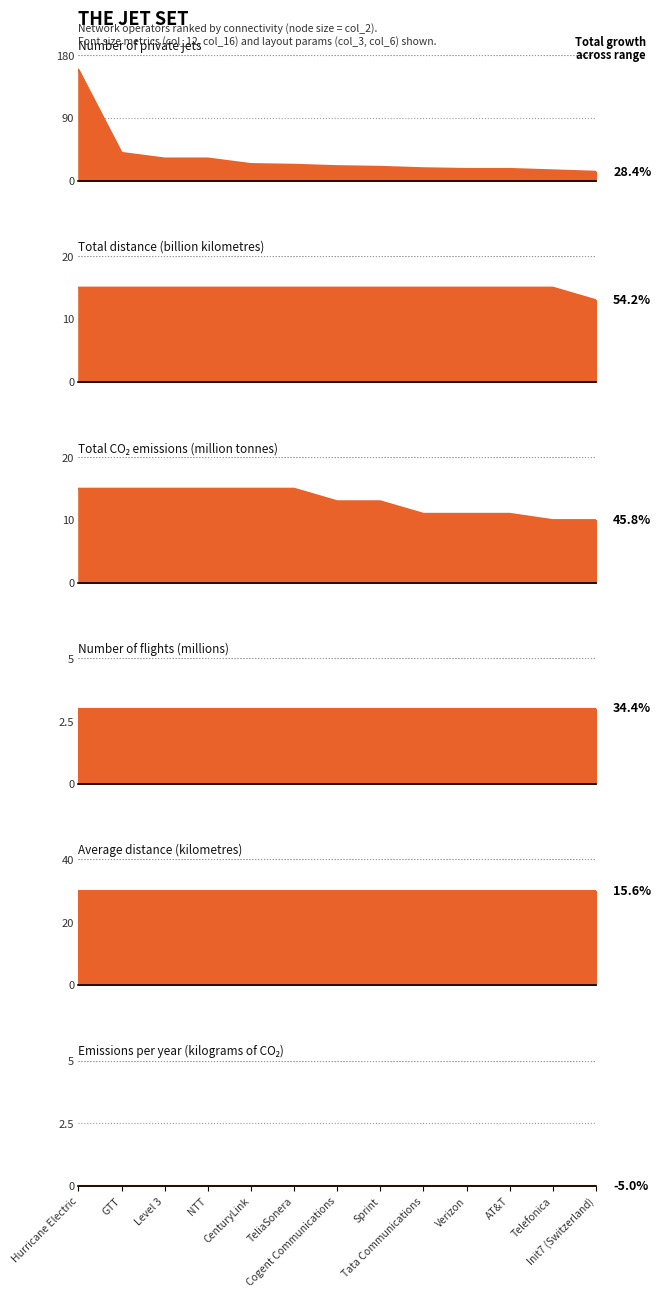

What is the difference between the maximum and minimum values in the col_12 series?

2